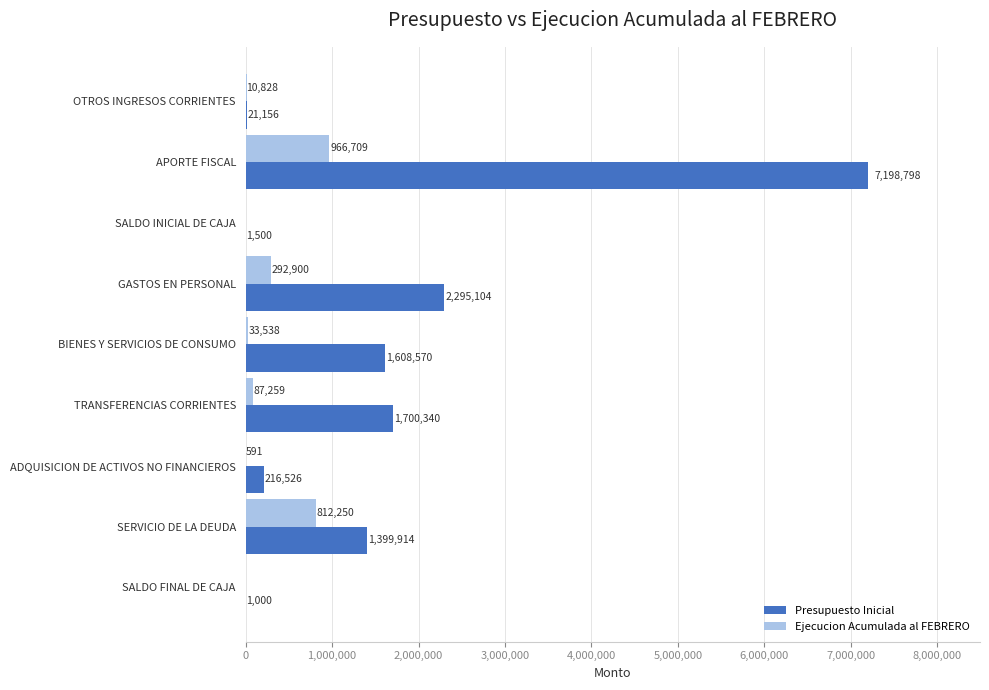

Is it true that Ejecucion Acumulada al FEBRERO equals 200466 at SERVICIO DE LA DEUDA?

False